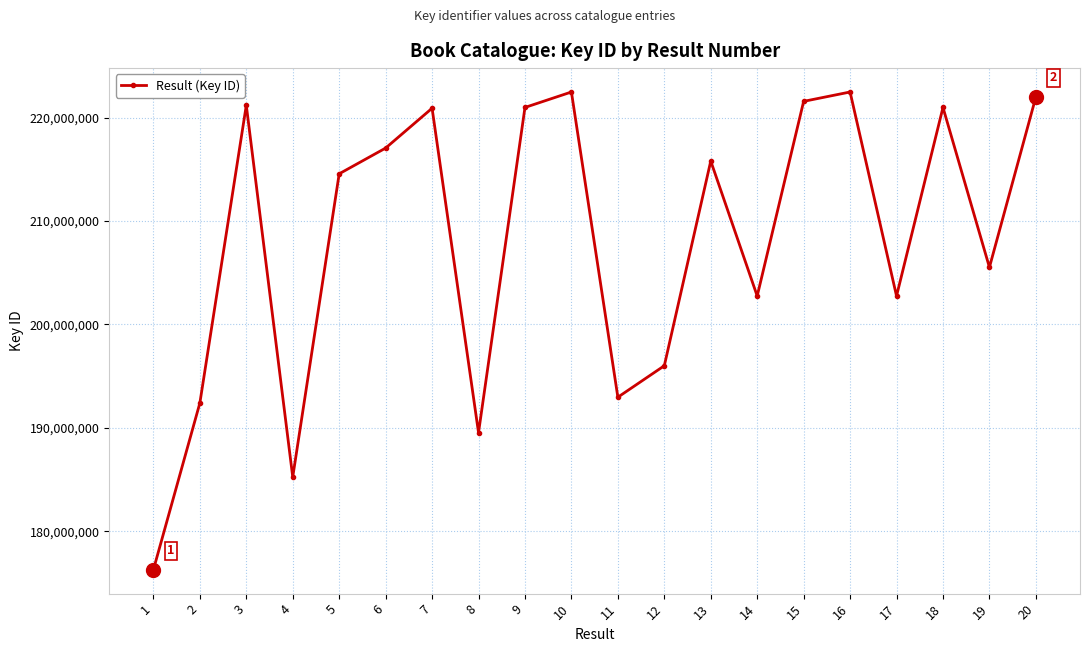

Which category has the lowest value across all series?

1